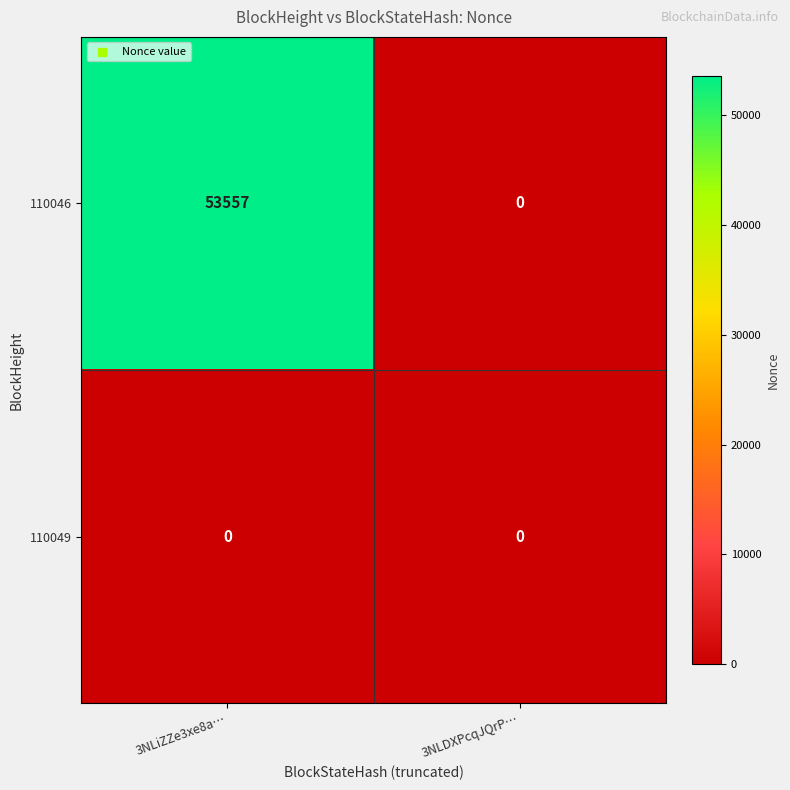

Between 3NLiZZe3xe8a… and 3NLDXPcqJQrP…, which series saw the biggest shift?

110046